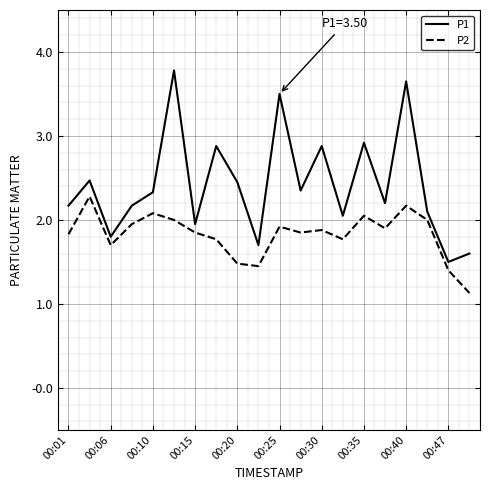

What are all the series names shown in the legend?

P1, P2